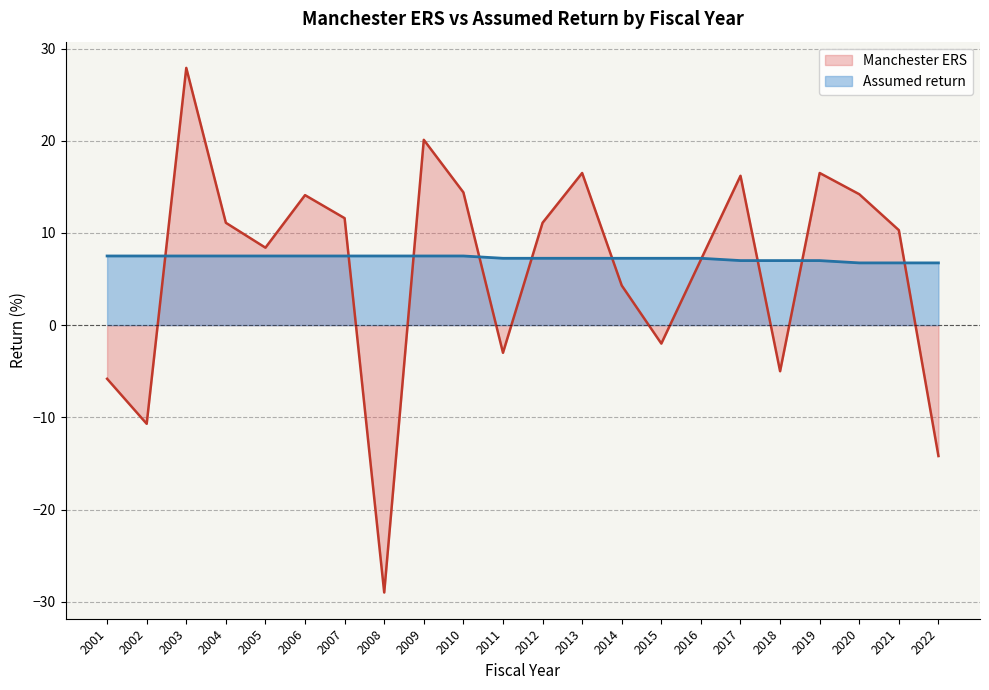

The Assumed return series shows 7.2 at 2011. True or false?

True